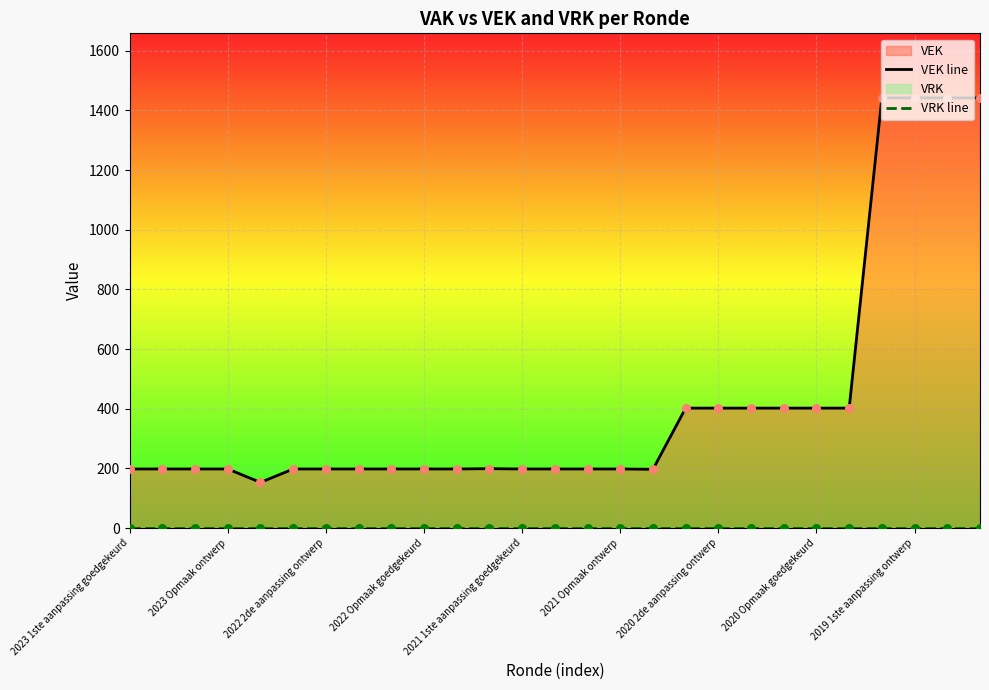

Which series contains the lowest Y value?

VRK line